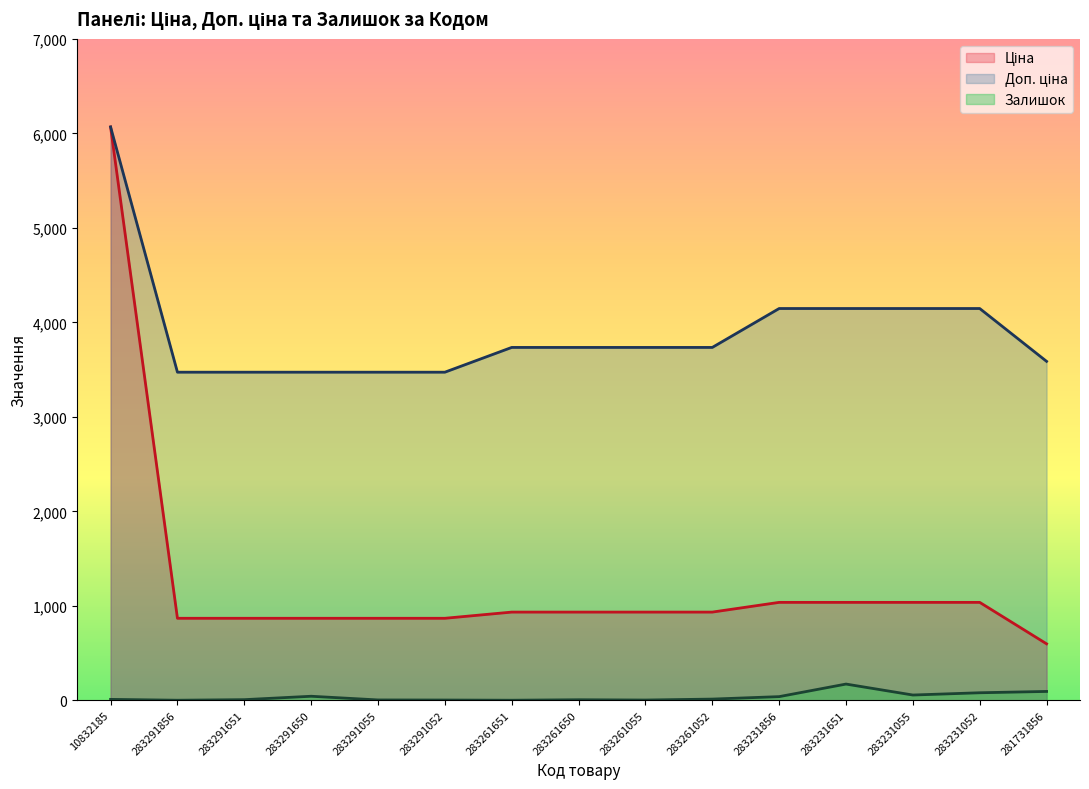

Which has a higher value, 283231052 or 283261055?

283231052